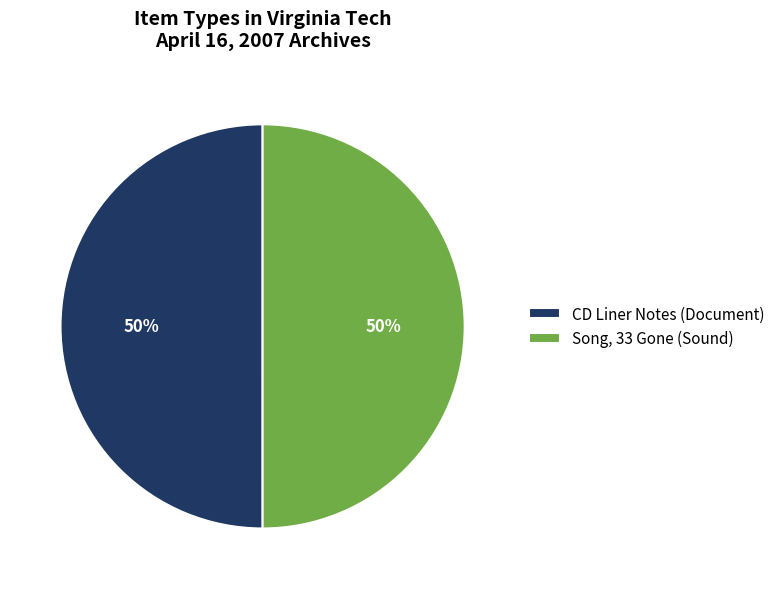

Do CD Liner Notes (Document) and Song, 33 Gone (Sound) together represent more than half of the pie?

Yes